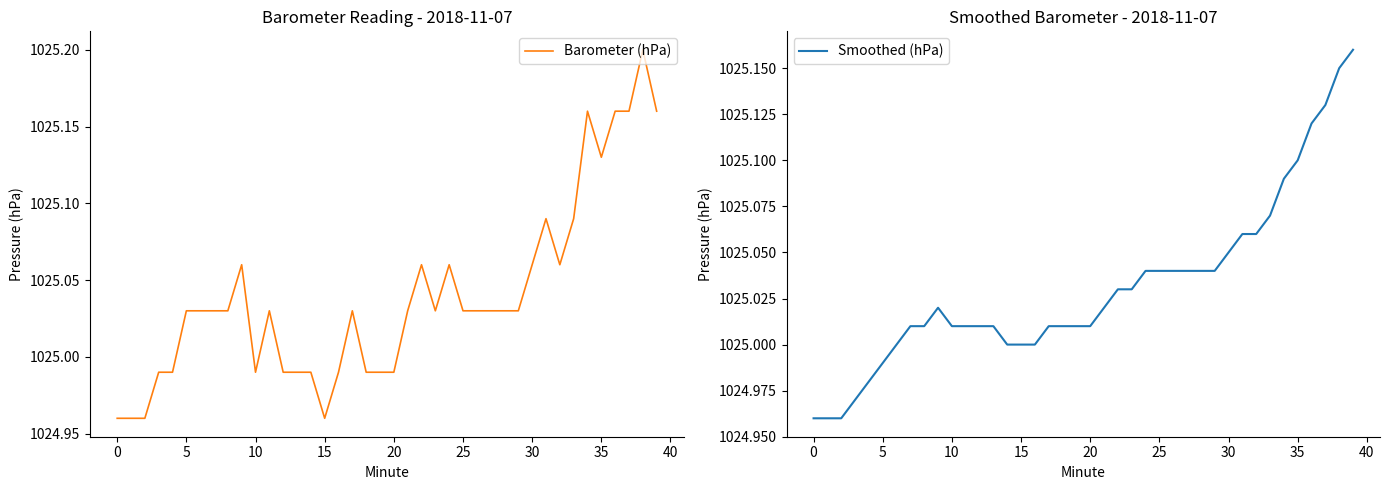

Between 13 and 15, which is larger?

13